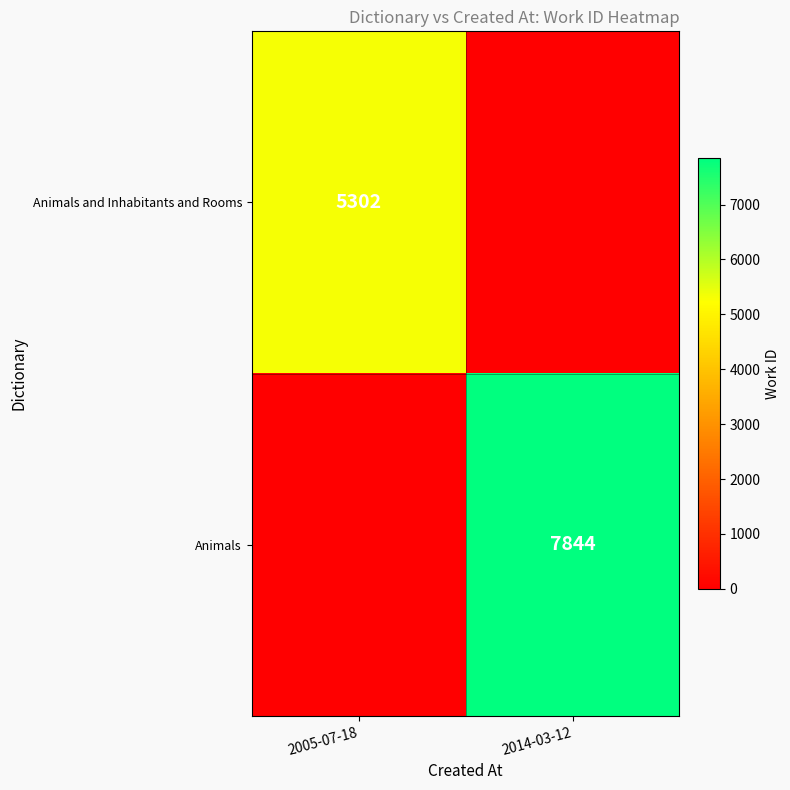

Is it true that Animals equals 7844 at 2014-03-12?

True